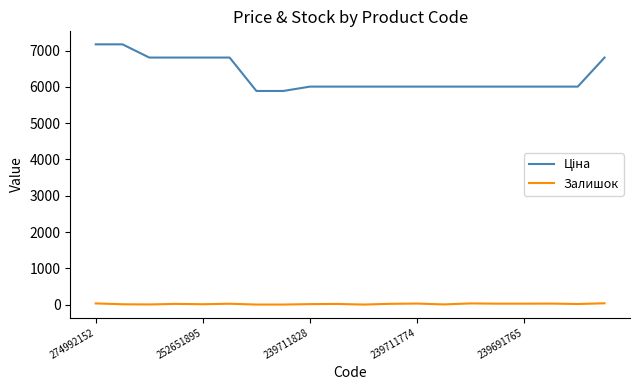

What is the greatest value displayed?

7173.5